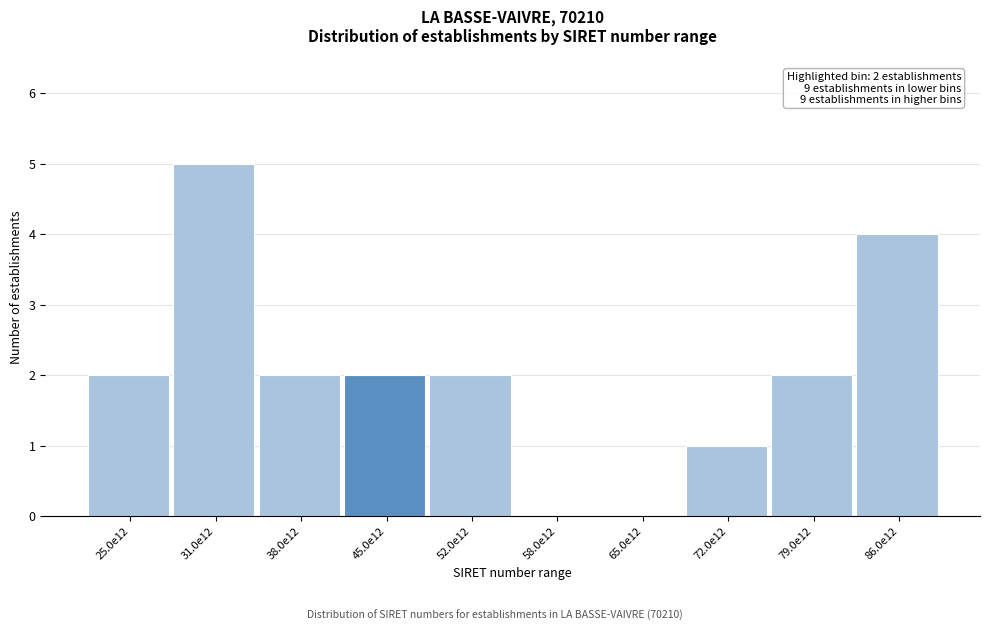

Reading right to left, list all the values displayed in this chart.

86.0e12=4	79.0e12=2	72.0e12=1	65.0e12=0	58.0e12=0	52.0e12=2	45.0e12=2	38.0e12=2	31.0e12=5	25.0e12=2